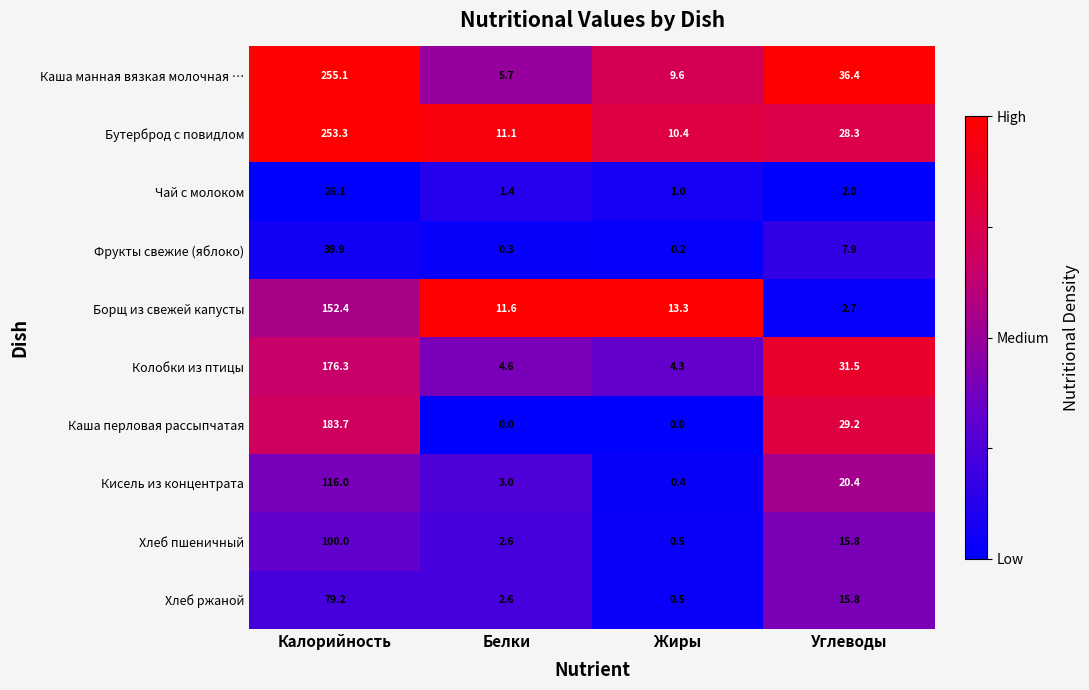

Which category has the highest value in the Каша перловая рассыпчатая series?

Калорийность